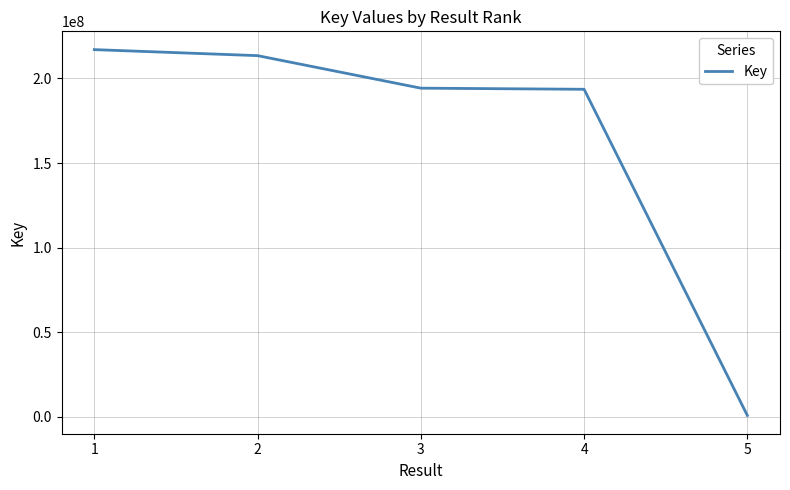

True or false: the data has more than 2 interior local peaks.

False